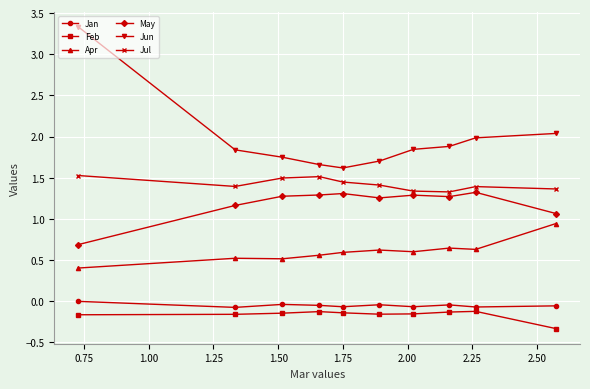

Which series has the largest range (max minus min)?

Jun